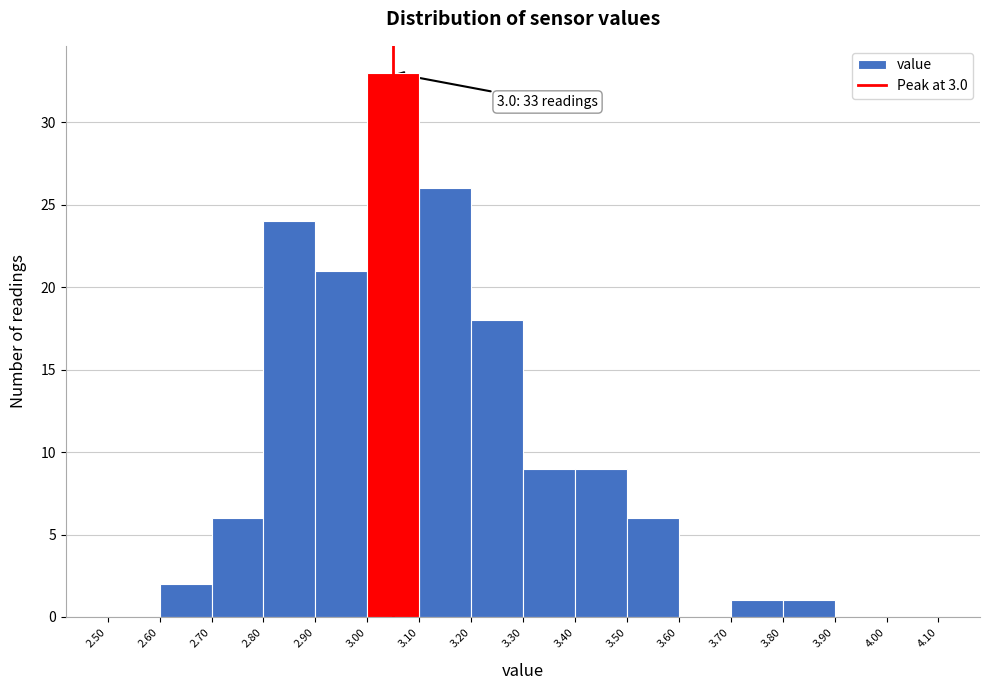

Which range on the x-axis has the tallest bar?

3.00 to 3.10